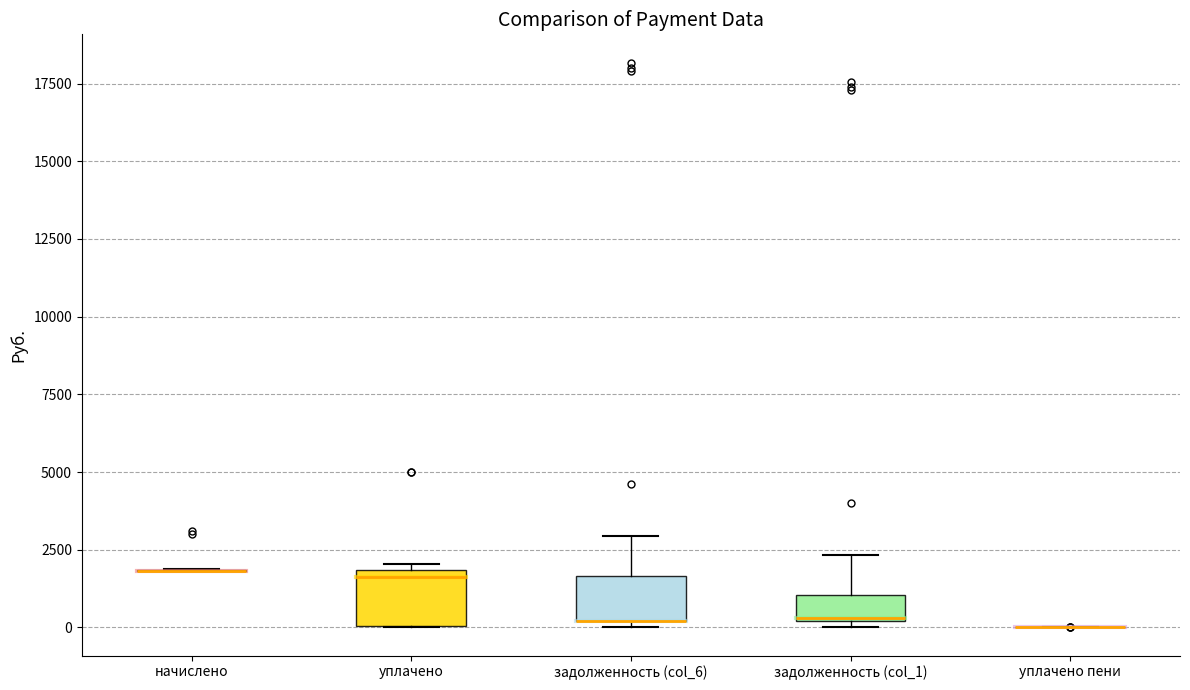

Reading left to right, transcribe this box plot: for each box, give where its median line is, the range the box spans, and where its two whiskers end, as read against the y-axis. The values are not printed on the chart, so give them approximately, as read against the axis.

начислено: box collapsed to a line at 2000, whiskers 2000 to 2000
уплачено: median 1500, box 0 to 2000, whiskers 0 to 2000 (just above the box's upper edge)
задолженность (col_6): median 0 (drawn on the box's lower edge), box 0 to 1500, whiskers 0 (just below the box's lower edge) to 3000
задолженность (col_1): median 500, box 0 to 1000, whiskers 0 (just below the box's lower edge) to 2500
уплачено пени: box collapsed to a line at 0, whiskers 0 to 0